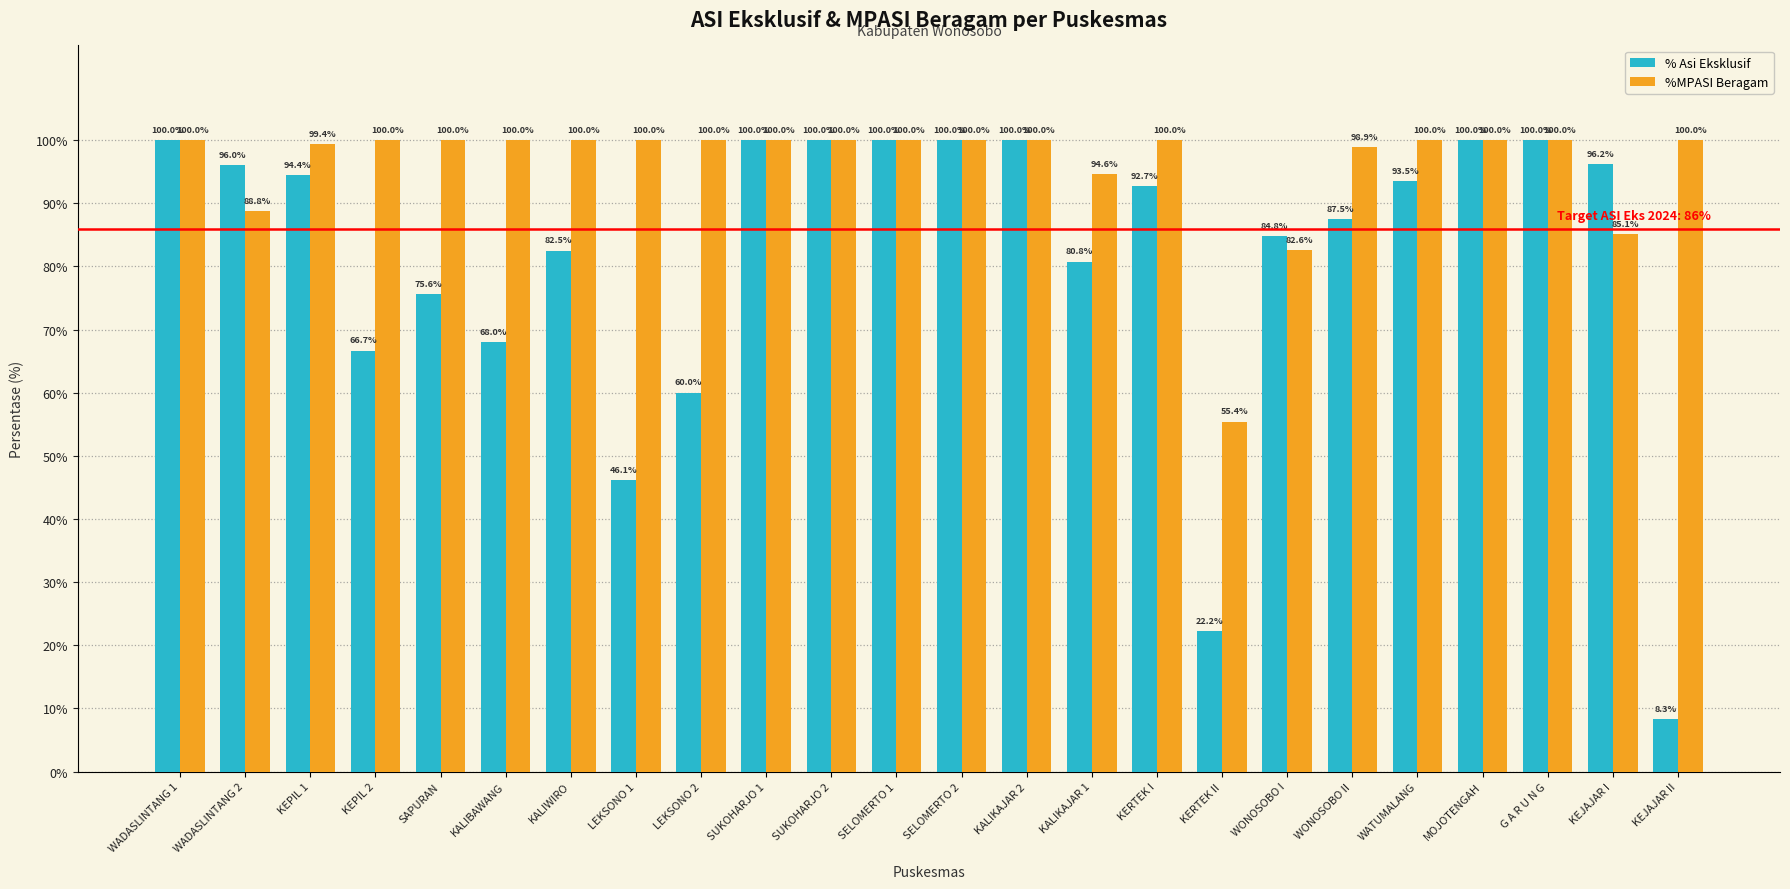

Is the value of % Asi Eksklusif at KEJAJAR I greater than the value of %MPASI Beragam at LEKSONO 1?

No